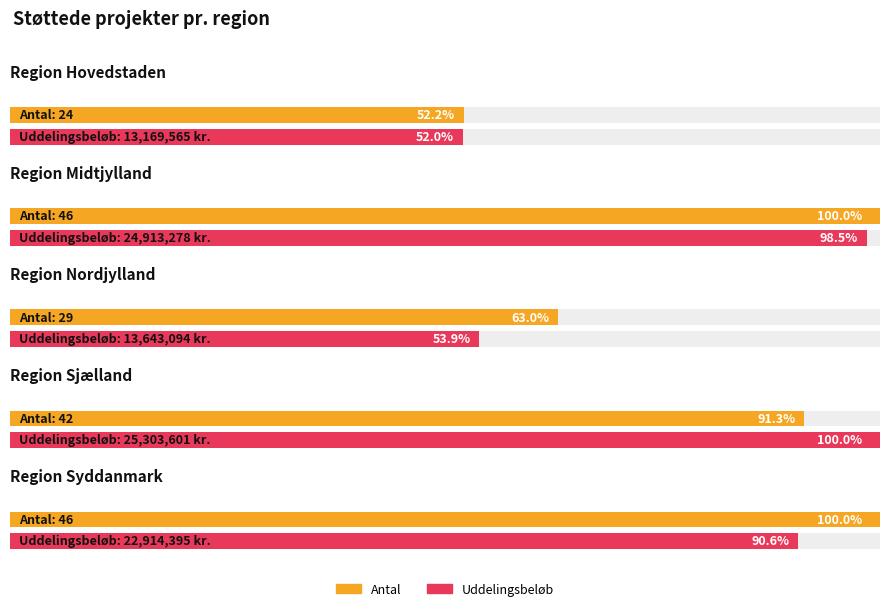

What are all the series names shown in the legend?

Antal, Uddelingsbeloeb